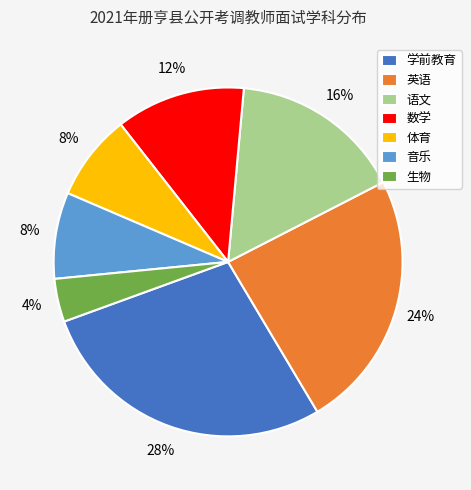

What is the smallest slice in the pie chart?

生物